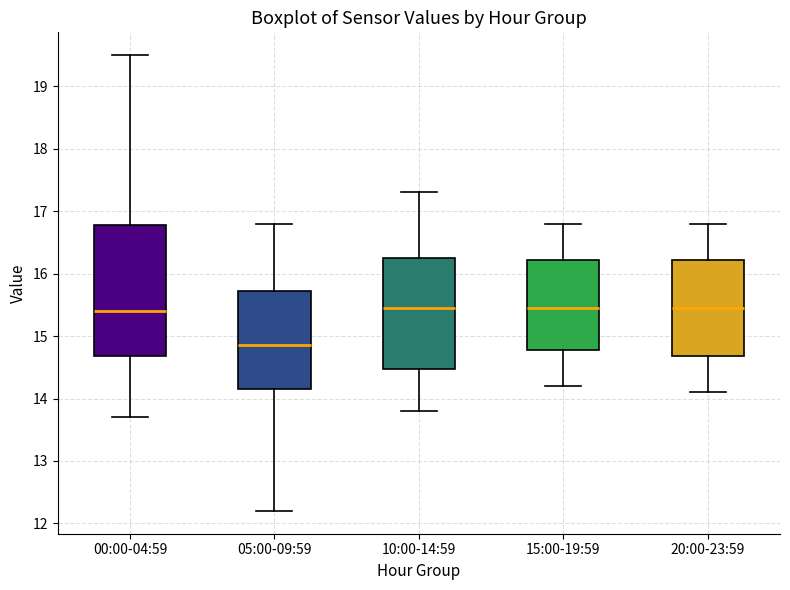

Where does the lower whisker of the box for 20:00-23:59 end on the y-axis? The values are not printed on the chart, so give them approximately, as read against the axis.

14.1